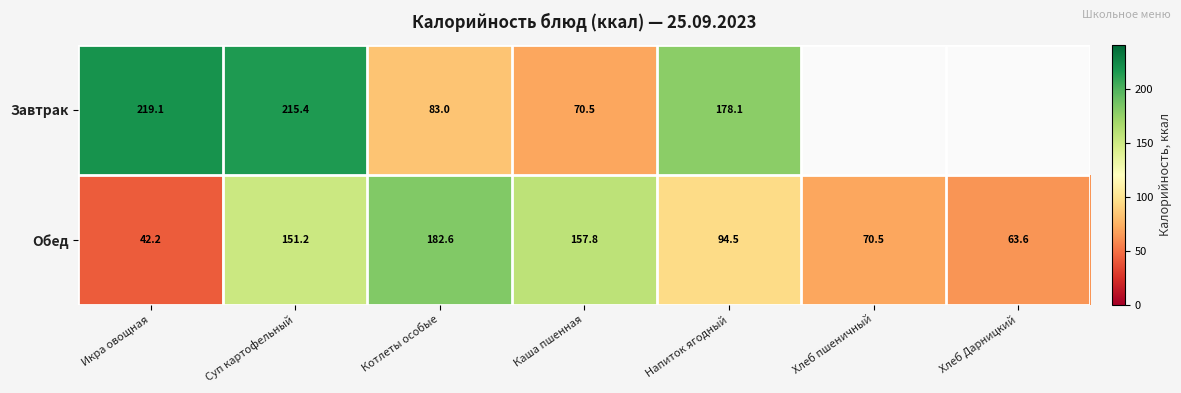

Which series changed the most between Котлеты особые and Напиток ягодный?

Завтрак